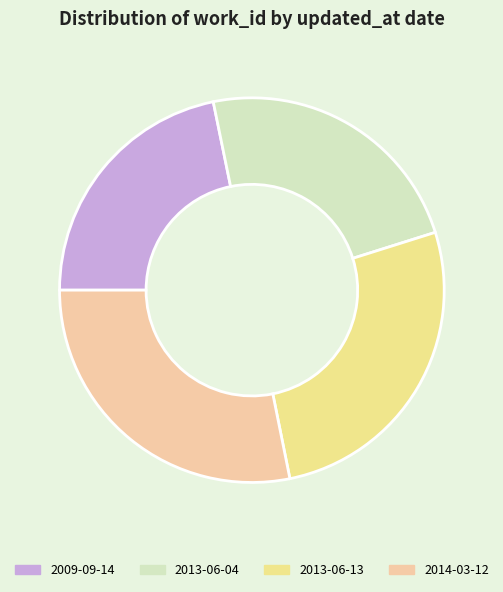

Combined, do 2013-06-04 and 2013-06-13 account for over 50%?

Yes